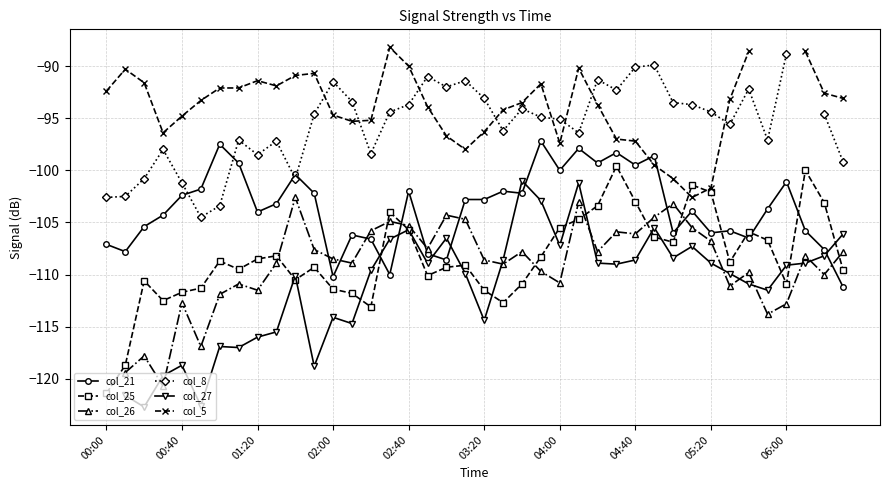

What is the maximum value for col_25?

-99.6